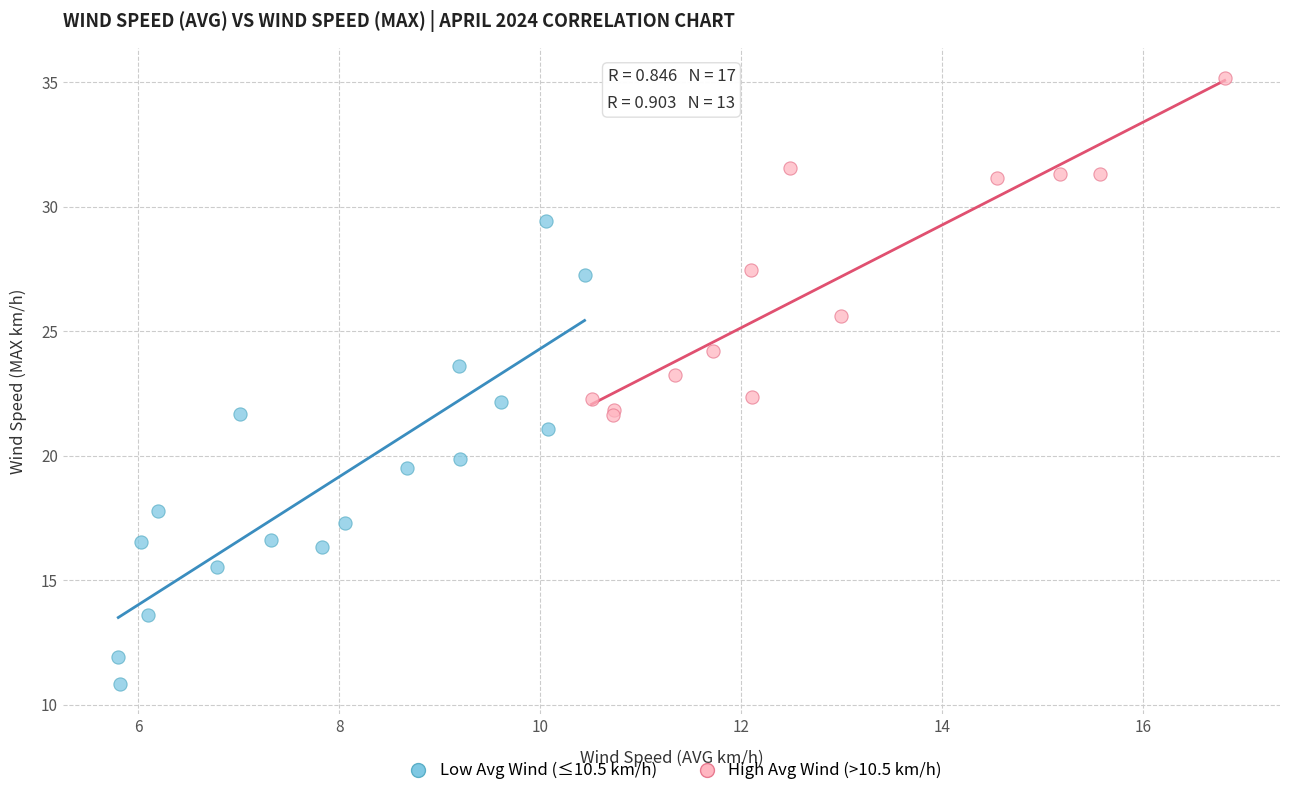

Which series contains the highest Y value?

High Avg Wind (>10.5 km/h)